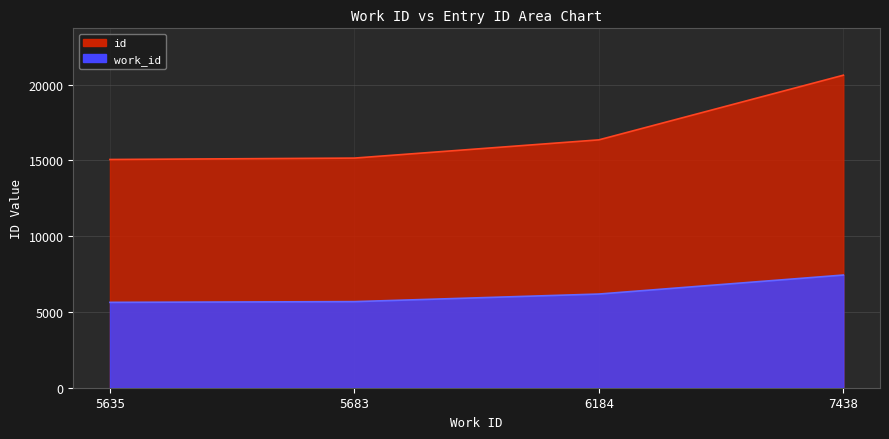

What is the maximum value shown in the chart?

20630